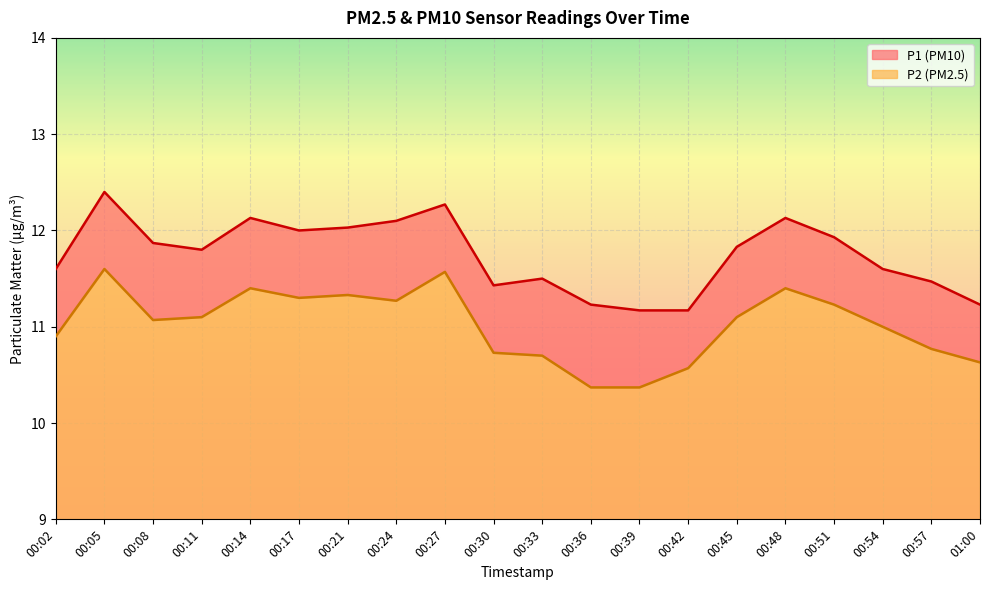

What is the difference between the maximum and second lowest values in the P1 series?

1.2